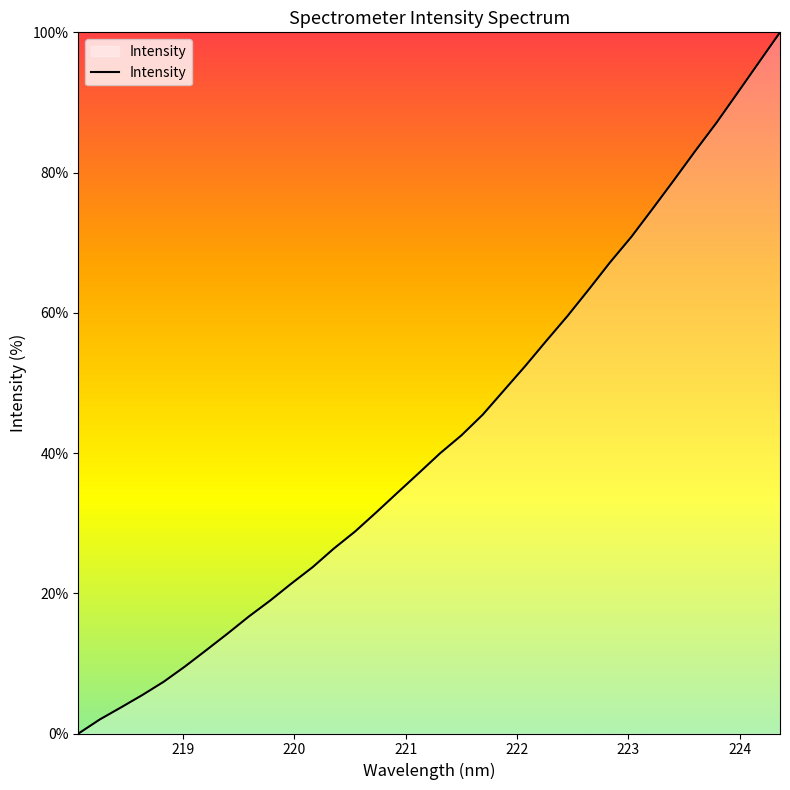

What is the greatest value displayed?

100.0